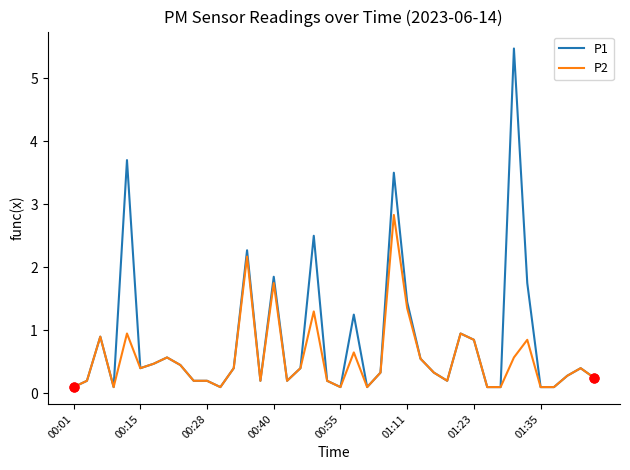

Which series has the largest range (max minus min)?

P1